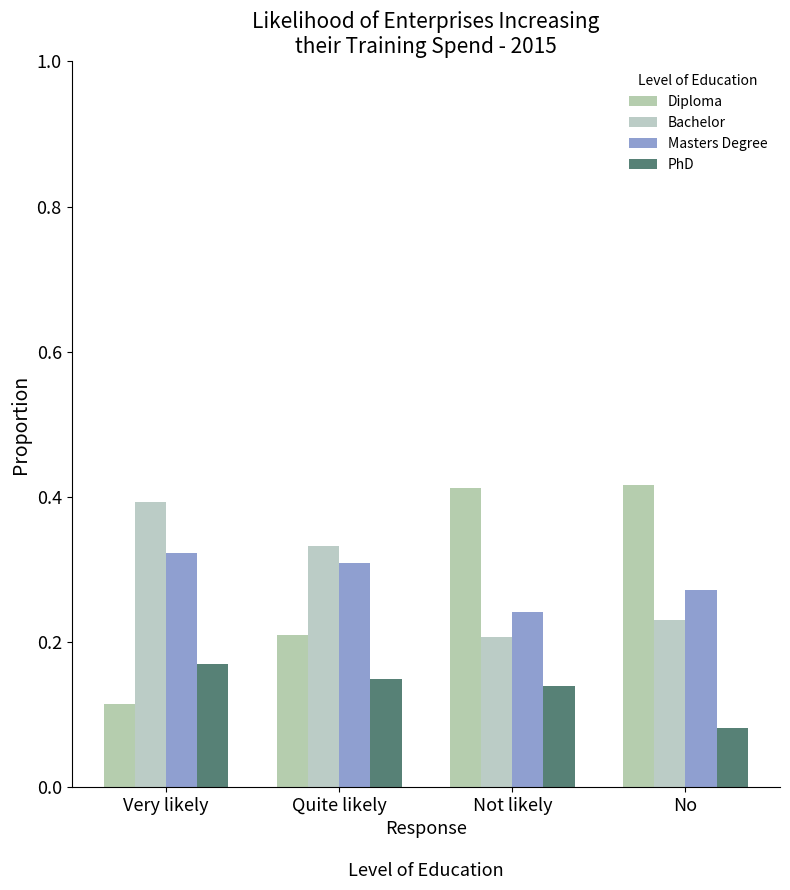

What is the difference between the maximum and minimum values in the Bachelor series?

0.2